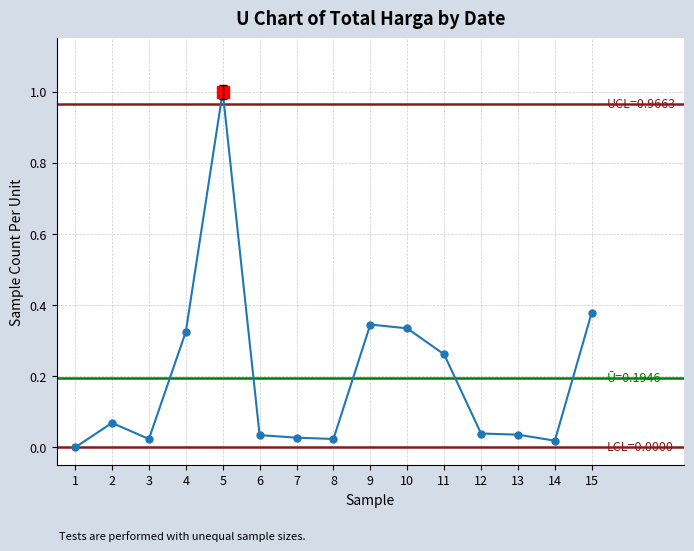

Reading right to left, transcribe all the data shown in this chart.

15=0.4	14=0.0	13=0.0	12=0.0	11=0.3	10=0.3	9=0.3	8=0.0	7=0.0	6=0.0	5=1.0	4=0.3	3=0.0	2=0.1	1=0.0